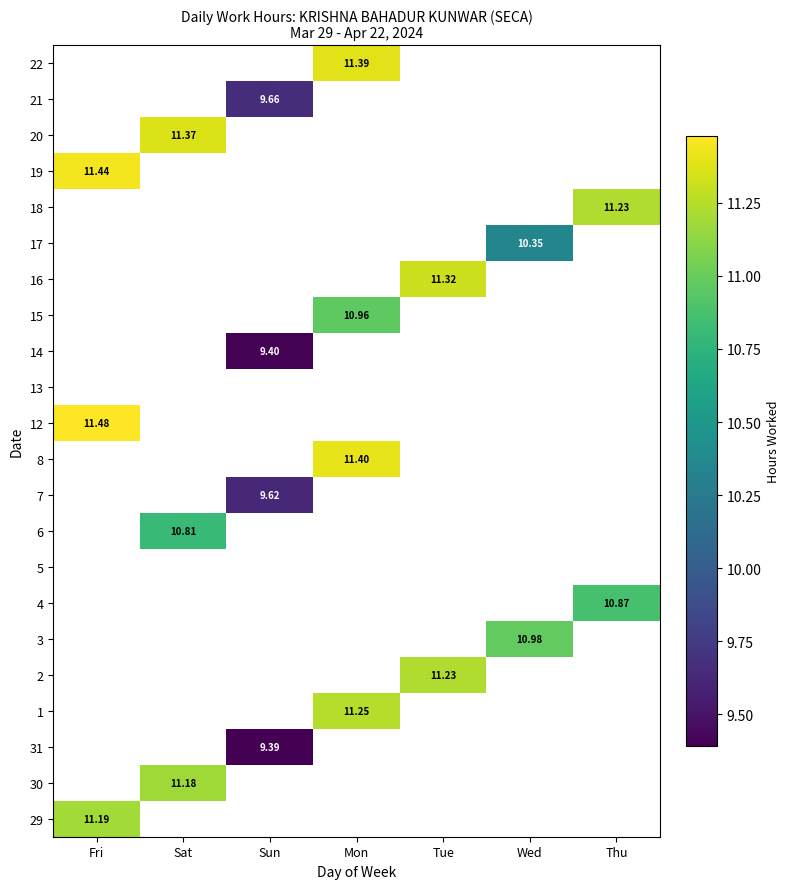

What is the minimum value shown in the chart?

9.4